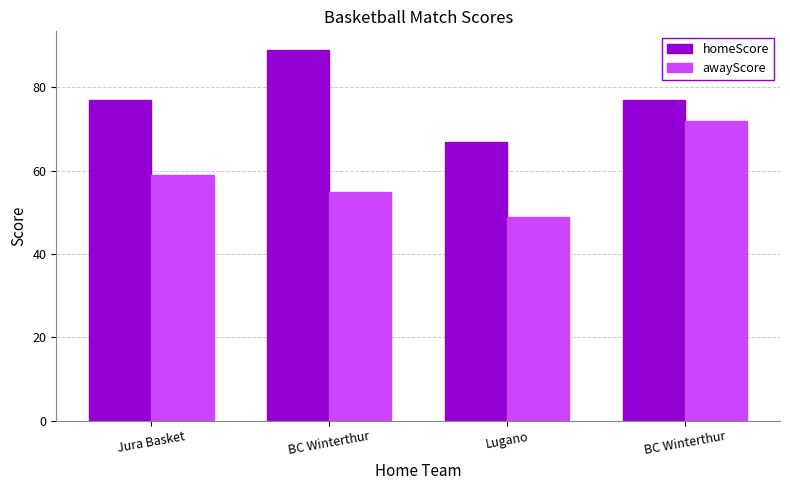

Are the bars horizontal?

No